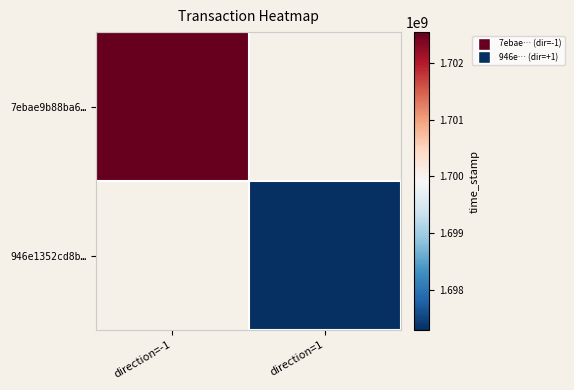

True or false: 7ebae9b88ba6… has a value of 2583388625.2 at direction=-1.

False